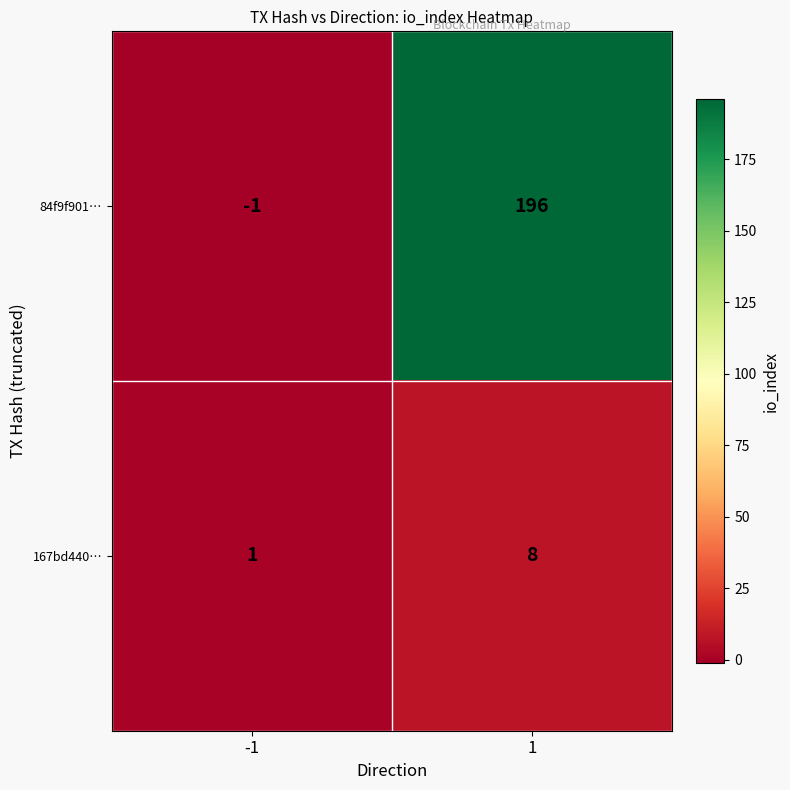

What is the total value across all series at 1?

204